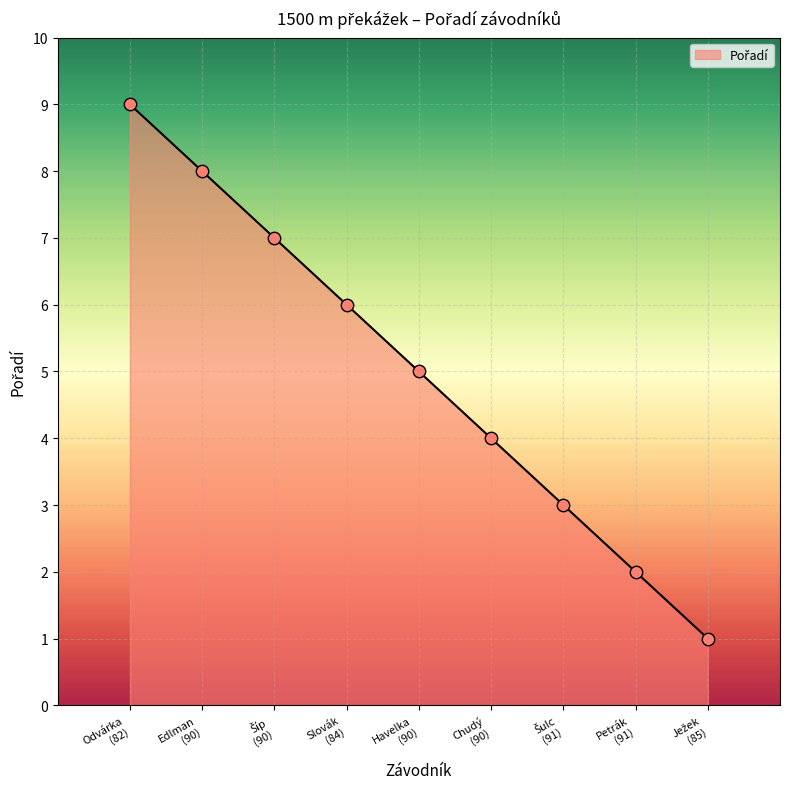

What is the greatest value displayed?

9